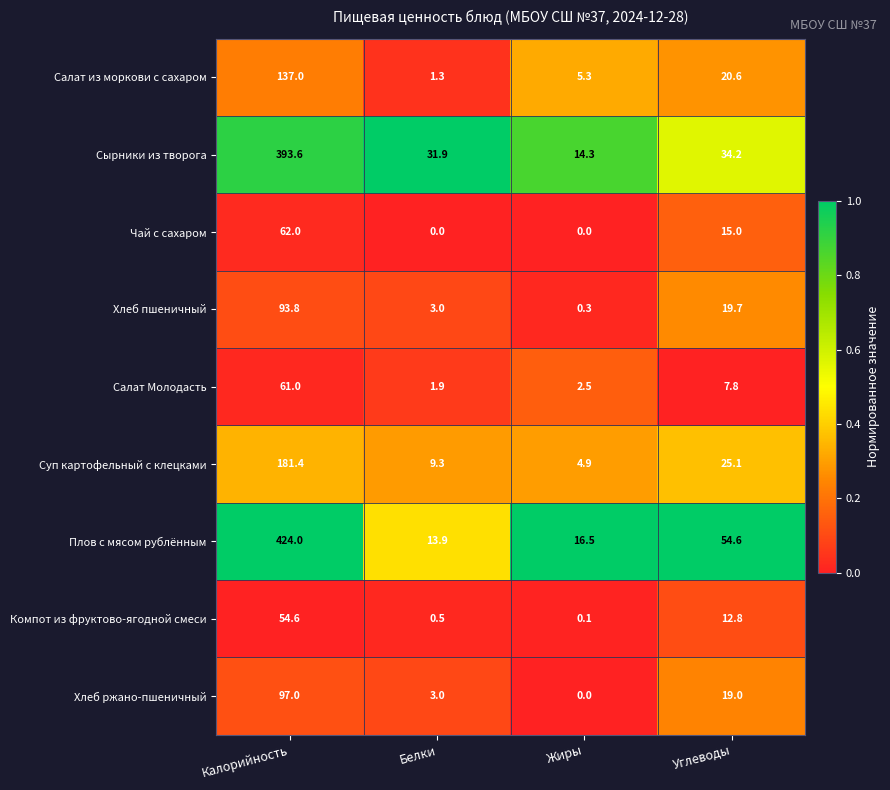

What is the greatest value displayed?

424.0